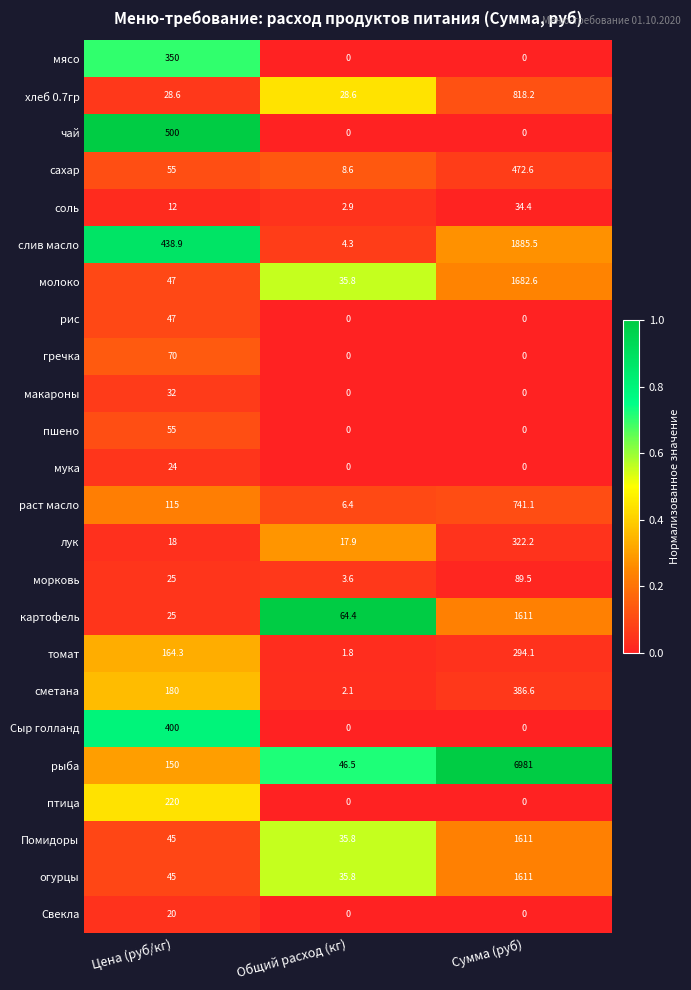

What is the difference between the мясо values at Сумма (руб) and Цена (руб/кг)?

350.0